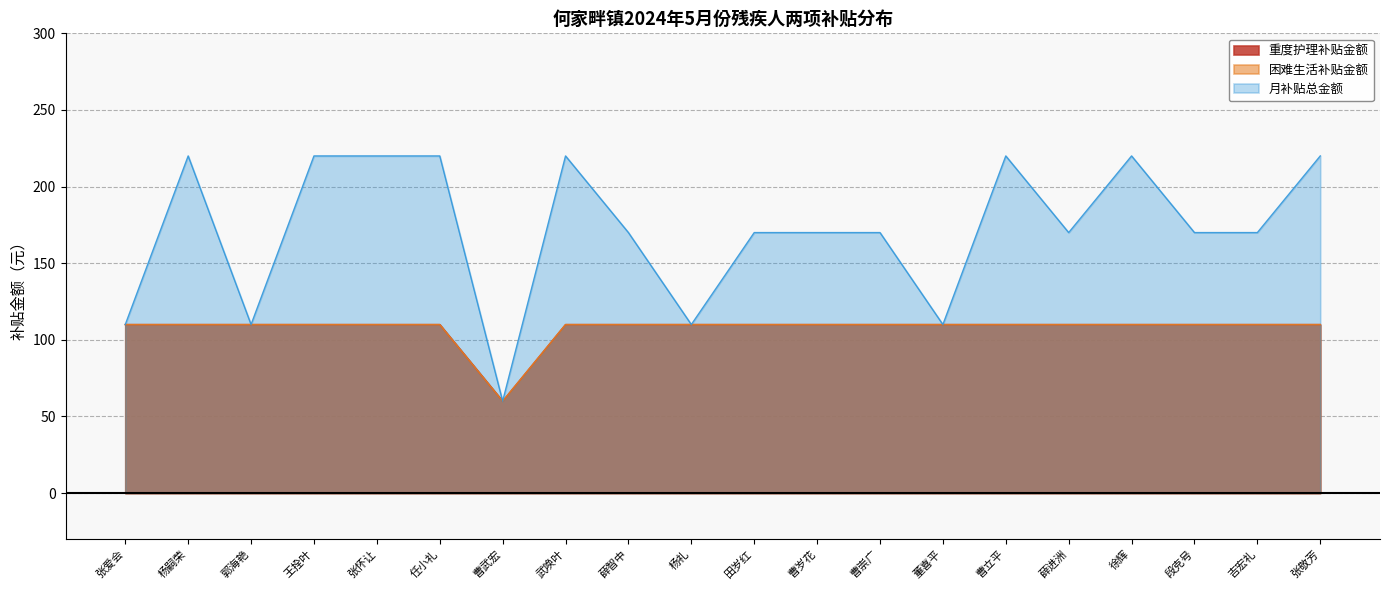

True or false: 困难生活补贴金额 has a value of 32 at 薛智中.

False